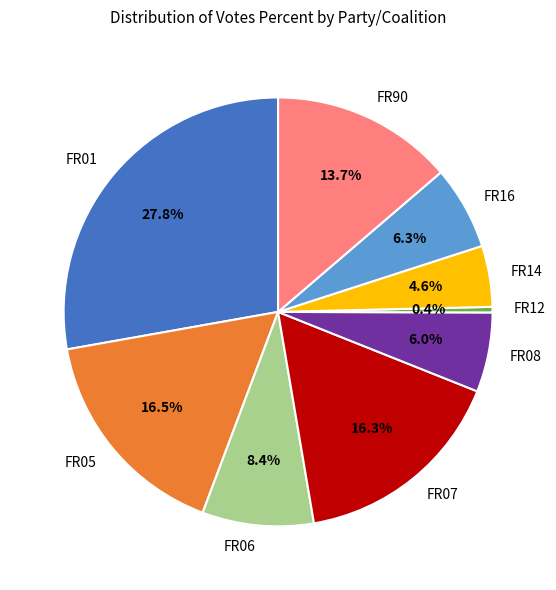

How many segments does this pie chart have?

9